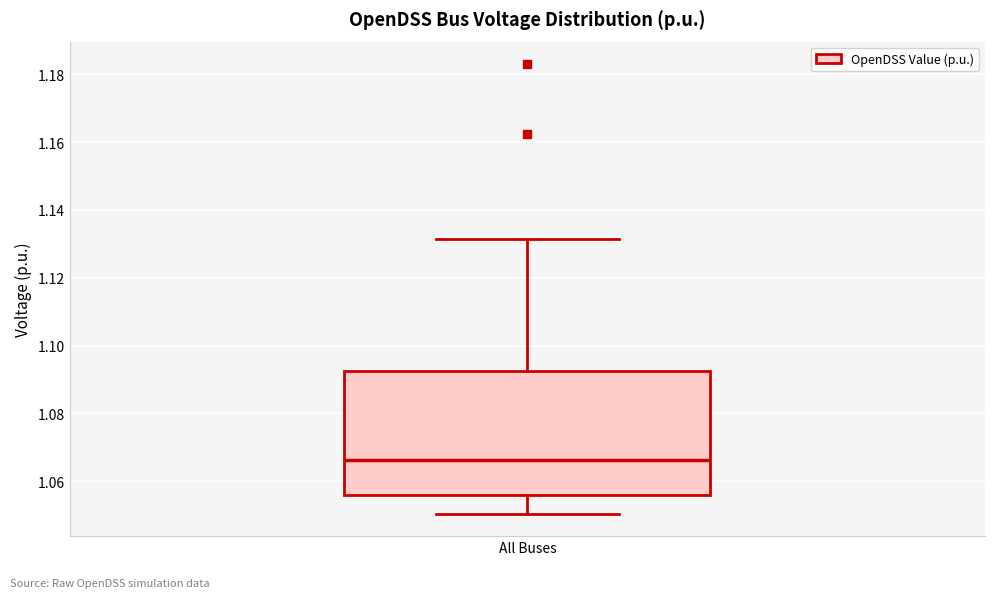

Where does the upper whisker of the box for All Buses end on the y-axis? The values are not printed on the chart, so give them approximately, as read against the axis.

1.132